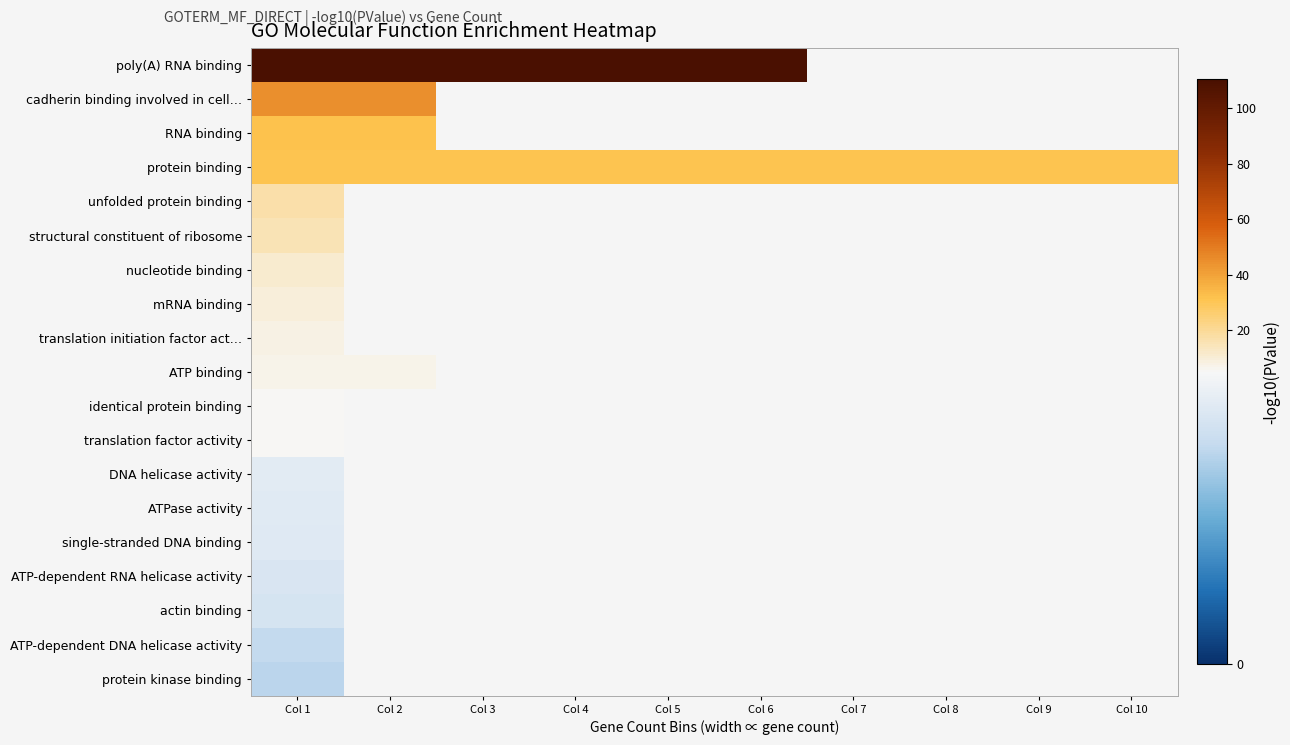

What is the highest value of the single-stranded DNA binding series?

4.4